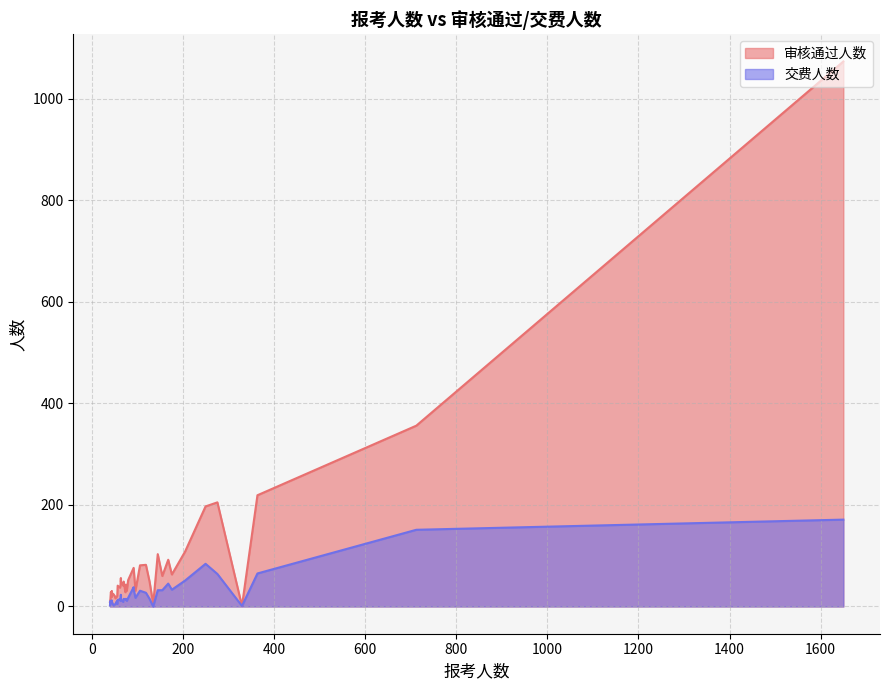

List the labels in order of 交费人数 value, largest first.

0, 2, 13, 1, 33, 4, 12, 10, 11, 5, 15, 19, 9, 8, 23, 14, 31, 7, 17, 20, 18, 22, 25, 26, 35, 16, 24, 38, 28, 34, 36, 21, 37, 27, 29, 30, 32, 39, 3, 6